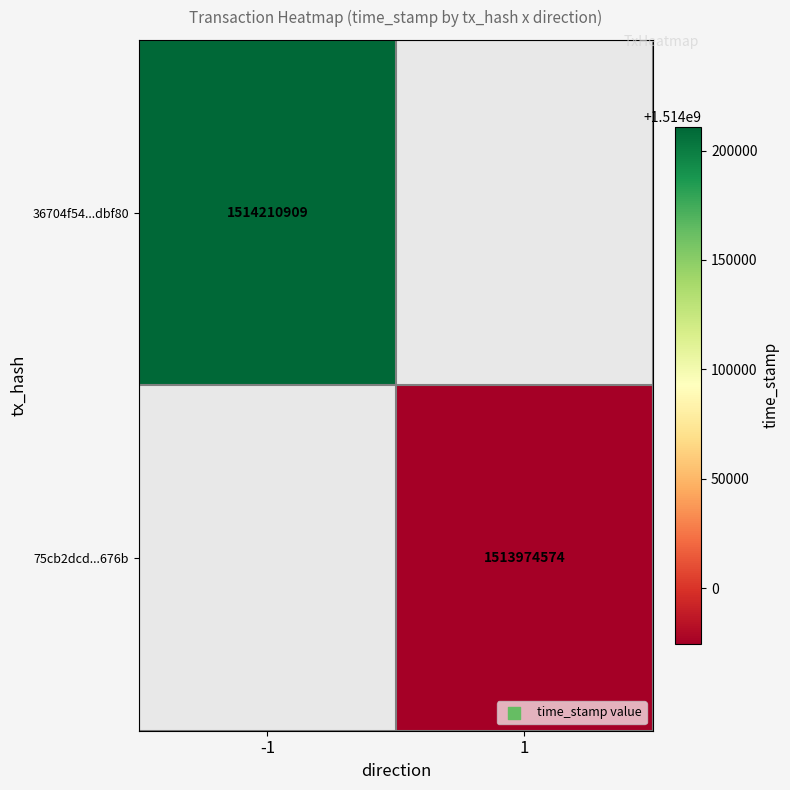

The value of 75cb2dcd...676b at 1 is 1513974574. True or false?

True